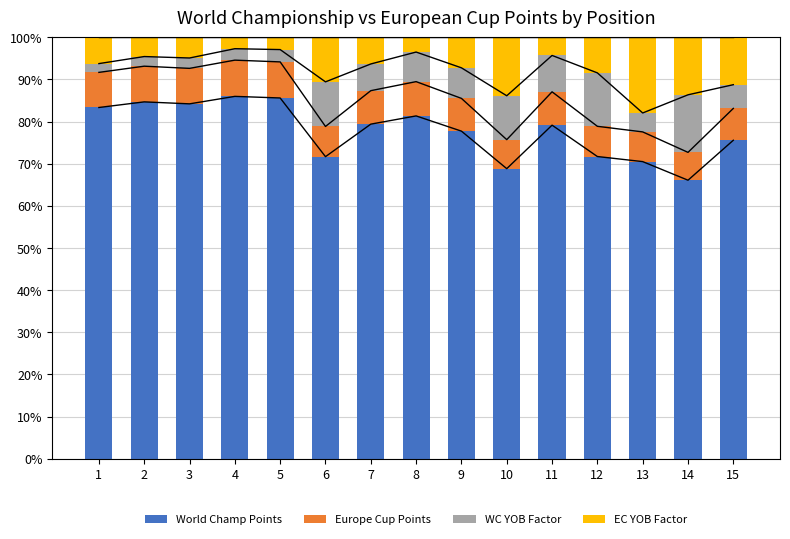

Reading left to right, list all the values displayed in this chart.

World Champ Points: 1=83.3	2=84.7	3=84.2	4=86.0	5=85.6	6=71.7	7=79.4	8=81.3	9=77.7	10=68.8	11=79.1	12=71.7	13=70.5	14=66.1	15=75.6
Europe Cup Points: 1=8.3	2=8.5	3=8.4	4=8.6	5=8.6	6=7.2	7=7.9	8=8.1	9=7.8	10=6.9	11=7.9	12=7.2	13=7.0	14=6.6	15=7.6
WC YOB Factor: 1=2.1	2=2.3	3=2.5	4=2.7	5=2.9	6=10.6	7=6.3	8=7.0	9=7.3	10=10.4	11=8.6	12=12.7	13=4.5	14=13.7	15=5.6
EC YOB Factor: 1=6.2	2=4.6	3=4.9	4=2.7	5=2.9	6=10.6	7=6.3	8=3.5	9=7.3	10=13.9	11=4.3	12=8.5	13=18.0	14=13.7	15=11.3